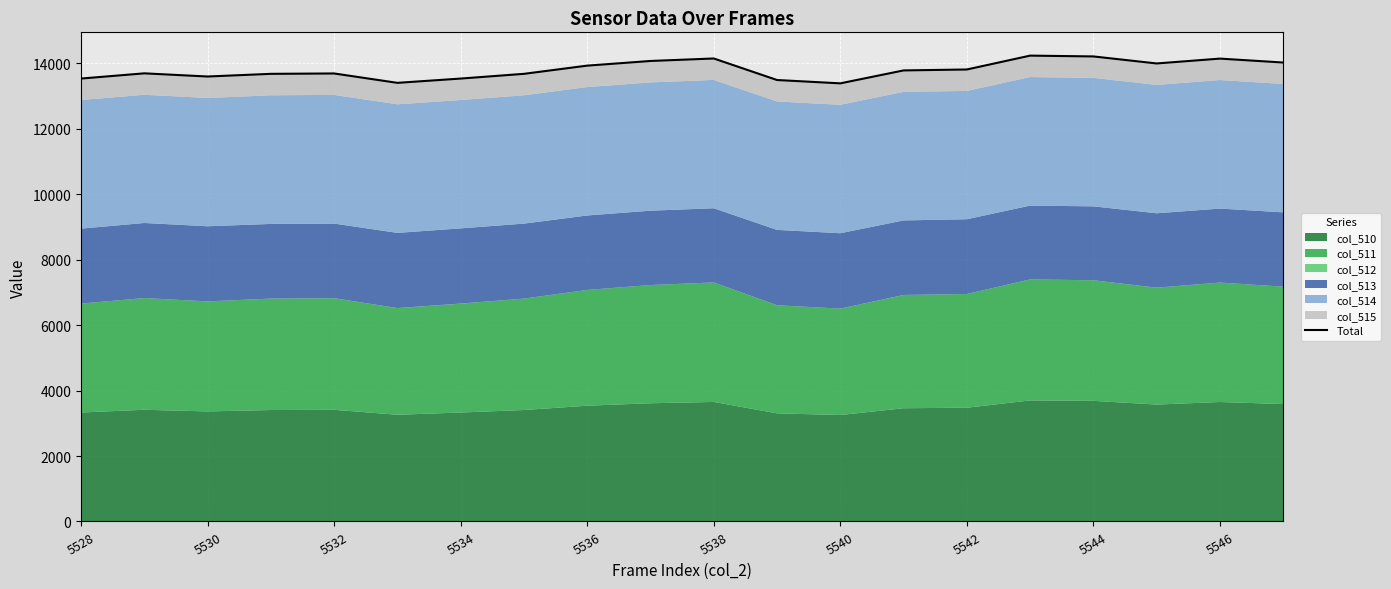

What is the approximate value at 17?

13997.6